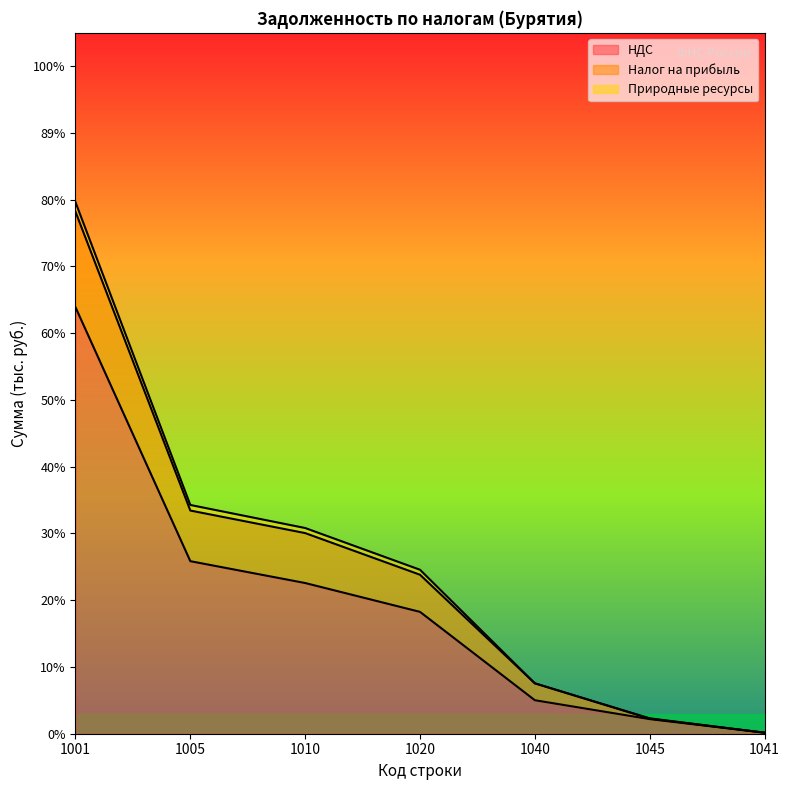

At which category does the chart reach its minimum across all series?

1041